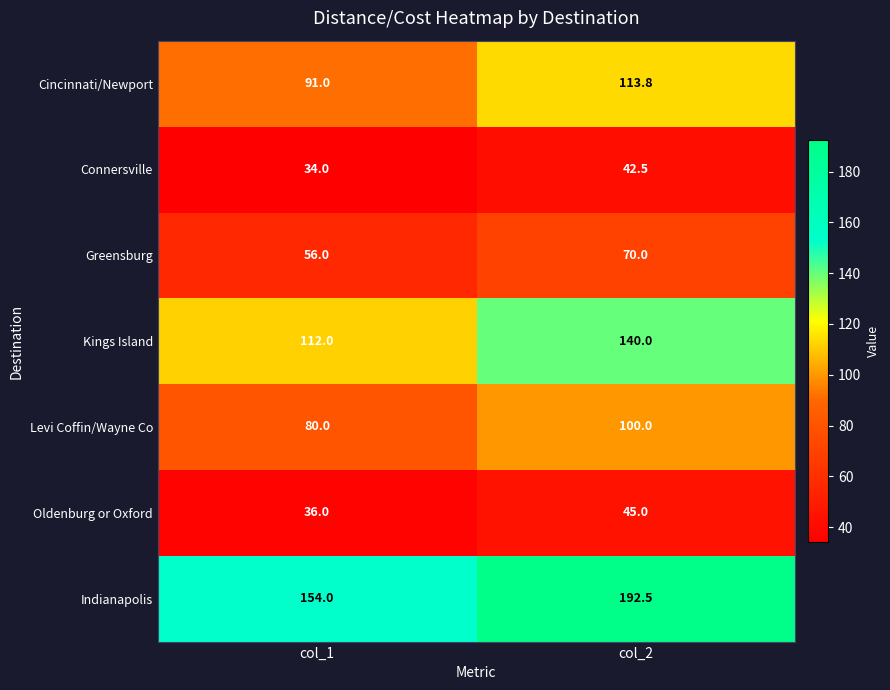

What is the difference between the highest and lowest values at col_1?

120.0